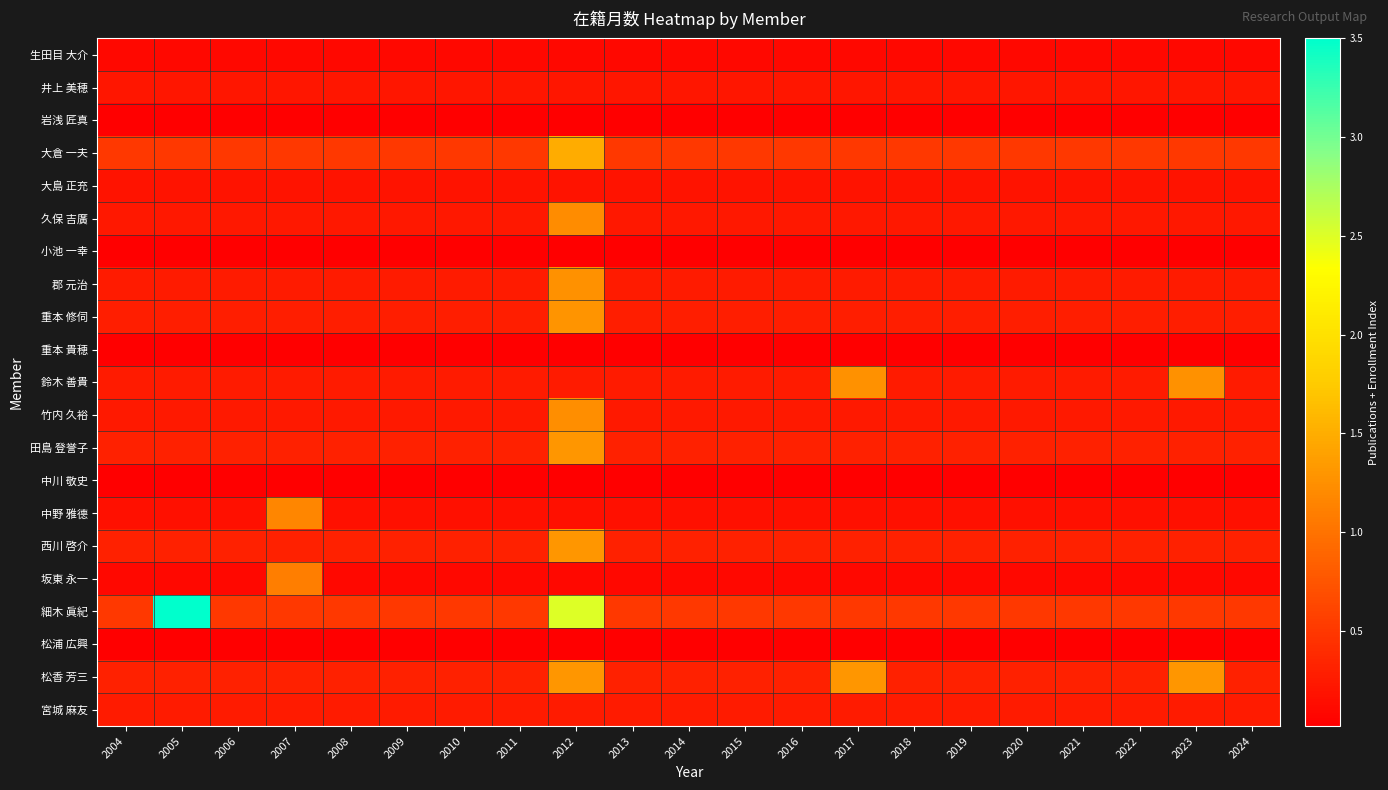

At how many categories does at least one series exceed 1?

5